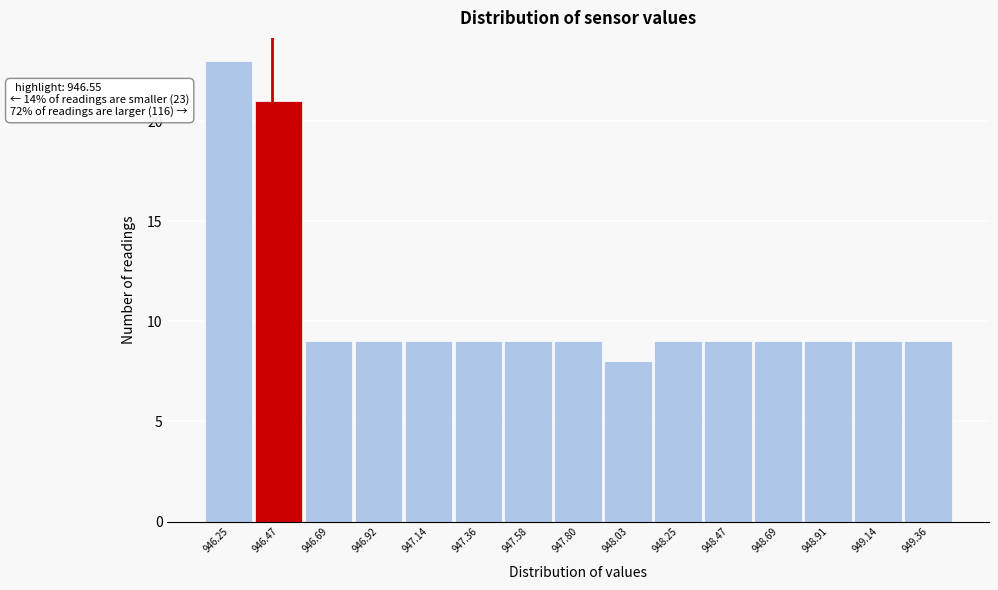

Reading left to right, list all the values displayed in this chart.

23	21	9	9	9	9	9	9	8	9	9	9	9	9	9